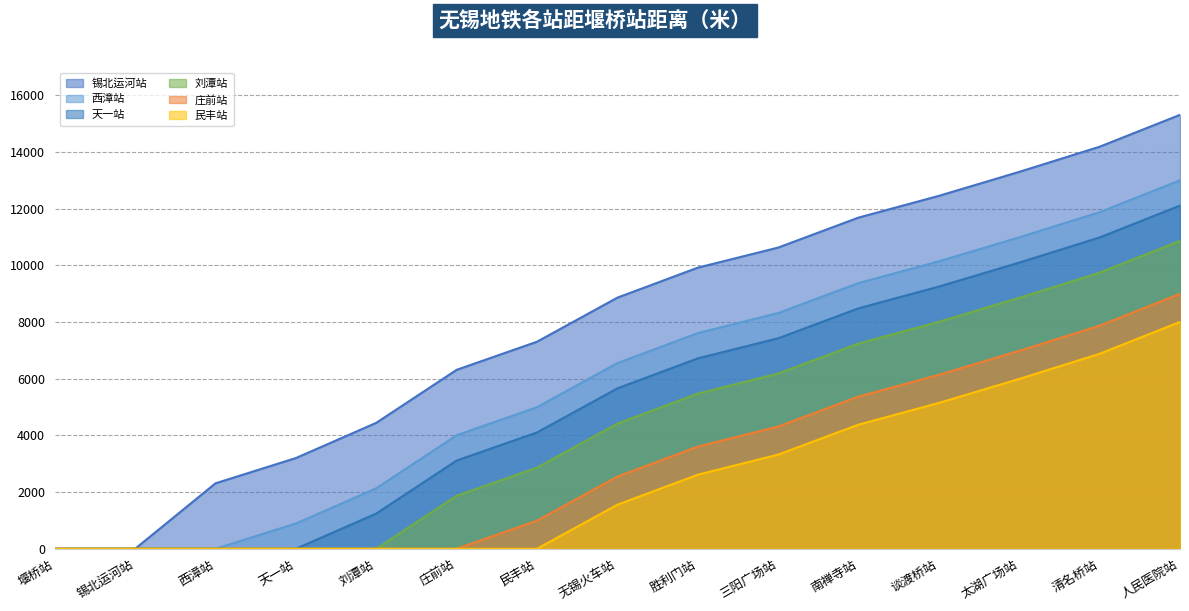

What is the average value of the 庄前站 series?

3122